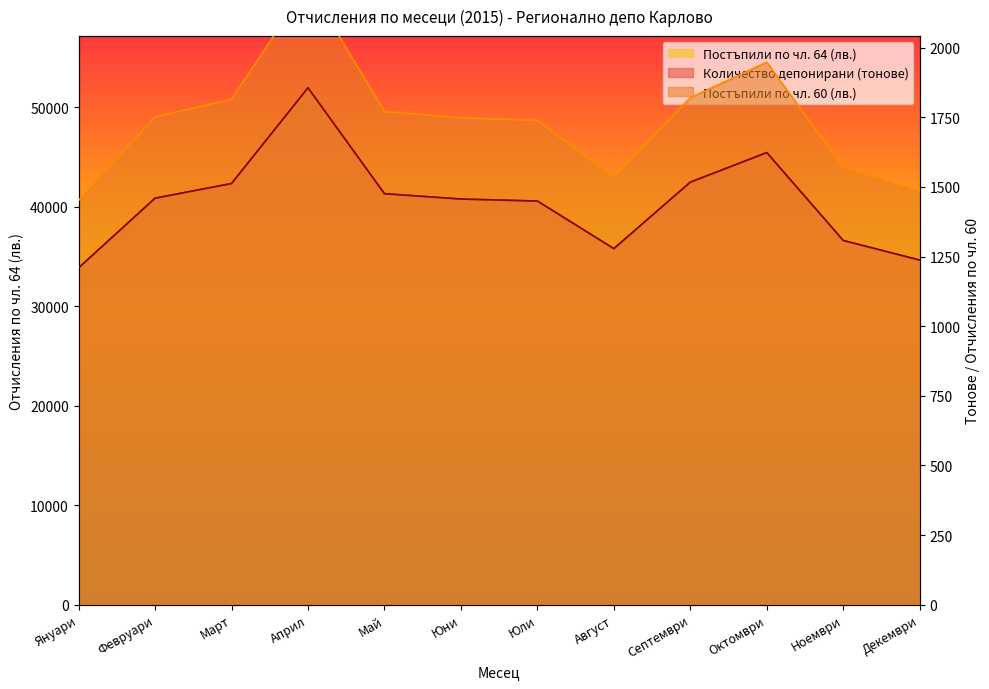

What are all the series names shown in the legend?

Количество депонирани (тонове), Постъпили по чл. 60 (лв.), Постъпили по чл. 64 (лв.)